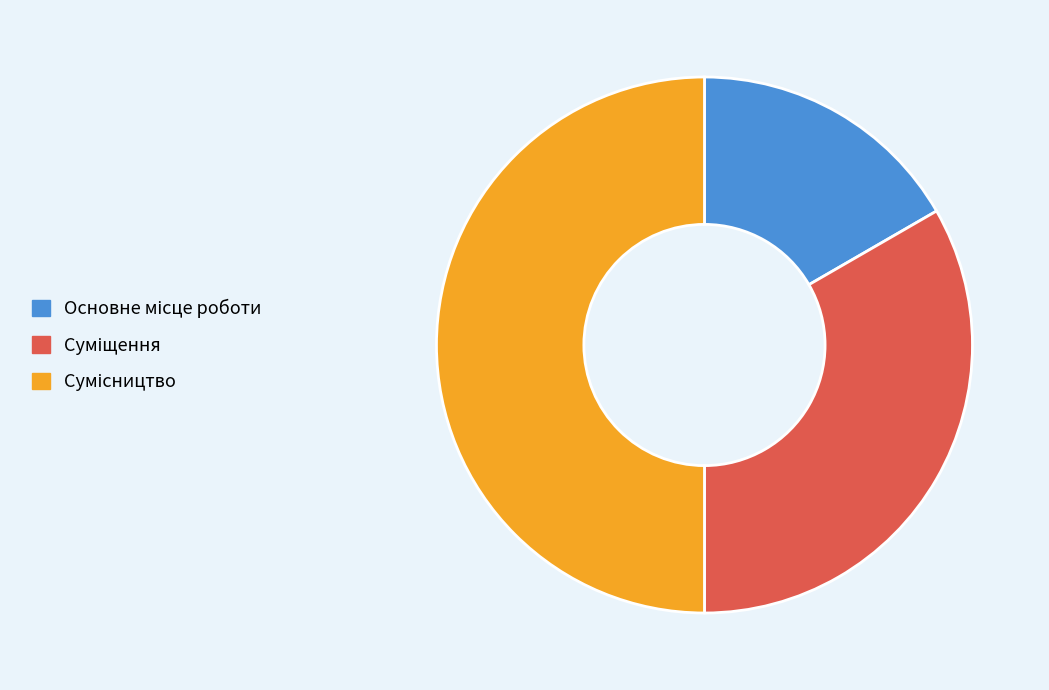

How many slices are in this pie chart?

3